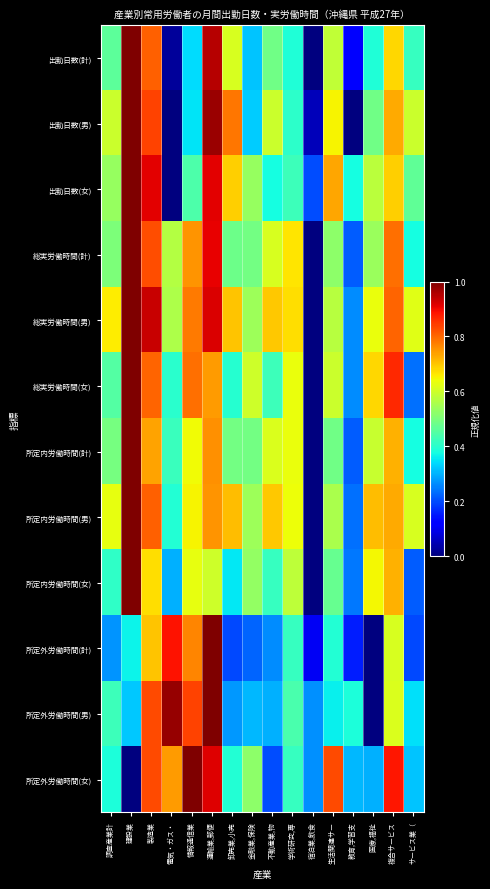

Reading left to right, transcribe all the data shown in this chart.

出勤日数(計): 調査産業計=0.5	建設業=1.0	製造業=0.8	電気・ガス・=0.0	情報通信業=0.3	運輸業,郵便=1.0	卸売業,小売=0.6	金融業,保険=0.3	不動産業,物=0.5	学術研究,専=0.4	宿泊業,飲食=0.0	生活関連サー=0.6	教育,学習支=0.1	医療,福祉=0.4	複合サービス=0.7	サービス業（=0.4
出勤日数(男): 調査産業計=0.6	建設業=1.0	製造業=0.8	電気・ガス・=0.0	情報通信業=0.4	運輸業,郵便=1.0	卸売業,小売=0.8	金融業,保険=0.3	不動産業,物=0.6	学術研究,専=0.4	宿泊業,飲食=0.1	生活関連サー=0.6	教育,学習支=0.0	医療,福祉=0.5	複合サービス=0.7	サービス業（=0.6
出勤日数(女): 調査産業計=0.5	建設業=1.0	製造業=0.9	電気・ガス・=0.0	情報通信業=0.4	運輸業,郵便=0.9	卸売業,小売=0.7	金融業,保険=0.5	不動産業,物=0.4	学術研究,専=0.4	宿泊業,飲食=0.2	生活関連サー=0.7	教育,学習支=0.4	医療,福祉=0.6	複合サービス=0.7	サービス業（=0.5
総実労働時間(計): 調査産業計=0.5	建設業=1.0	製造業=0.8	電気・ガス・=0.6	情報通信業=0.8	運輸業,郵便=0.9	卸売業,小売=0.5	金融業,保険=0.5	不動産業,物=0.6	学術研究,専=0.7	宿泊業,飲食=0.0	生活関連サー=0.5	教育,学習支=0.2	医療,福祉=0.5	複合サービス=0.8	サービス業（=0.4
総実労働時間(男): 調査産業計=0.7	建設業=1.0	製造業=0.9	電気・ガス・=0.6	情報通信業=0.8	運輸業,郵便=0.9	卸売業,小売=0.7	金融業,保険=0.5	不動産業,物=0.7	学術研究,専=0.7	宿泊業,飲食=0.0	生活関連サー=0.6	教育,学習支=0.3	医療,福祉=0.6	複合サービス=0.8	サービス業（=0.6
総実労働時間(女): 調査産業計=0.4	建設業=1.0	製造業=0.8	電気・ガス・=0.4	情報通信業=0.8	運輸業,郵便=0.7	卸売業,小売=0.4	金融業,保険=0.6	不動産業,物=0.4	学術研究,専=0.6	宿泊業,飲食=0.0	生活関連サー=0.6	教育,学習支=0.3	医療,福祉=0.7	複合サービス=0.9	サービス業（=0.2
所定内労働時間(計): 調査産業計=0.5	建設業=1.0	製造業=0.7	電気・ガス・=0.4	情報通信業=0.6	運輸業,郵便=0.8	卸売業,小売=0.5	金融業,保険=0.5	不動産業,物=0.6	学術研究,専=0.6	宿泊業,飲食=0.0	生活関連サー=0.5	教育,学習支=0.2	医療,福祉=0.6	複合サービス=0.7	サービス業（=0.4
所定内労働時間(男): 調査産業計=0.6	建設業=1.0	製造業=0.8	電気・ガス・=0.4	情報通信業=0.6	運輸業,郵便=0.8	卸売業,小売=0.7	金融業,保険=0.5	不動産業,物=0.7	学術研究,専=0.6	宿泊業,飲食=0.0	生活関連サー=0.6	教育,学習支=0.2	医療,福祉=0.7	複合サービス=0.7	サービス業（=0.6
所定内労働時間(女): 調査産業計=0.4	建設業=1.0	製造業=0.7	電気・ガス・=0.3	情報通信業=0.6	運輸業,郵便=0.6	卸売業,小売=0.4	金融業,保険=0.5	不動産業,物=0.4	学術研究,専=0.6	宿泊業,飲食=0.0	生活関連サー=0.5	教育,学習支=0.2	医療,福祉=0.6	複合サービス=0.7	サービス業（=0.2
所定外労働時間(計): 調査産業計=0.3	建設業=0.4	製造業=0.7	電気・ガス・=0.9	情報通信業=0.8	運輸業,郵便=1.0	卸売業,小売=0.2	金融業,保険=0.2	不動産業,物=0.3	学術研究,専=0.4	宿泊業,飲食=0.1	生活関連サー=0.4	教育,学習支=0.2	医療,福祉=0.0	複合サービス=0.6	サービス業（=0.2
所定外労働時間(男): 調査産業計=0.4	建設業=0.3	製造業=0.8	電気・ガス・=1.0	情報通信業=0.8	運輸業,郵便=1.0	卸売業,小売=0.3	金融業,保険=0.3	不動産業,物=0.3	学術研究,専=0.4	宿泊業,飲食=0.3	生活関連サー=0.4	教育,学習支=0.4	医療,福祉=0.0	複合サービス=0.6	サービス業（=0.3
所定外労働時間(女): 調査産業計=0.4	建設業=0.0	製造業=0.8	電気・ガス・=0.7	情報通信業=1.0	運輸業,郵便=0.9	卸売業,小売=0.4	金融業,保険=0.5	不動産業,物=0.2	学術研究,専=0.4	宿泊業,飲食=0.3	生活関連サー=0.8	教育,学習支=0.3	医療,福祉=0.3	複合サービス=0.9	サービス業（=0.3